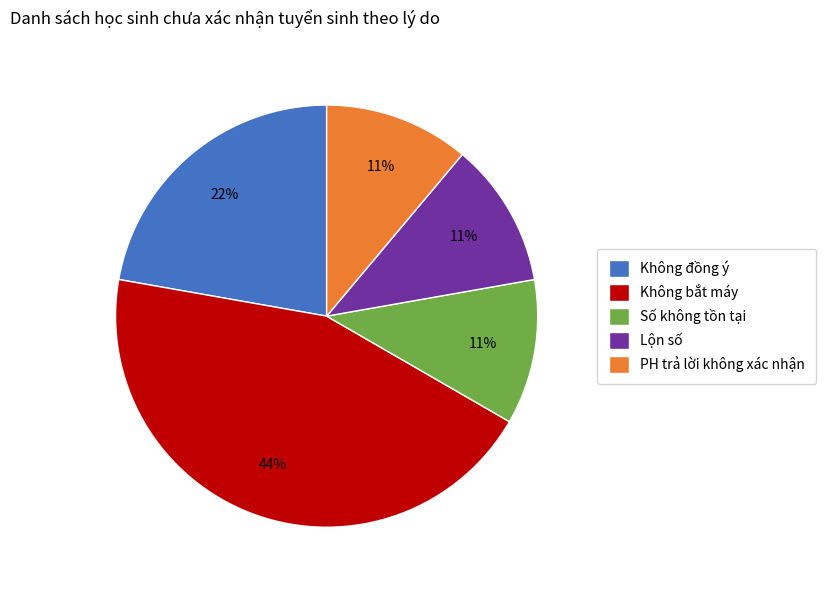

To the nearest percent, what percentage of the pie is Không đồng ý?

22%